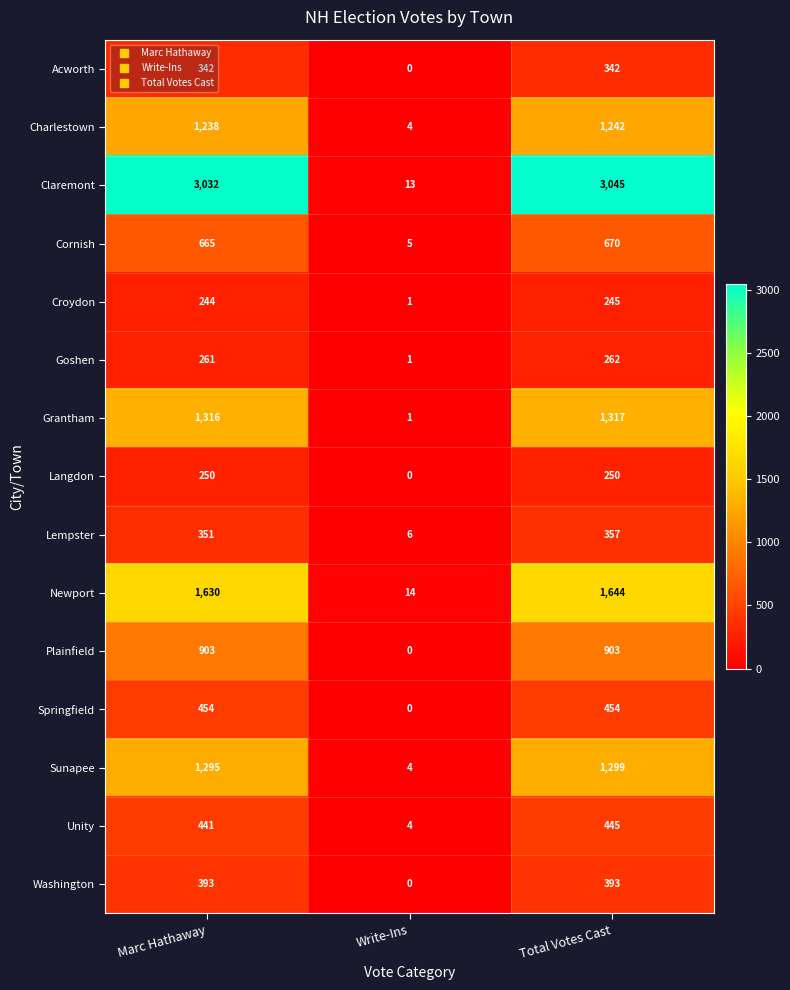

Which series has the largest total across all categories?

Claremont